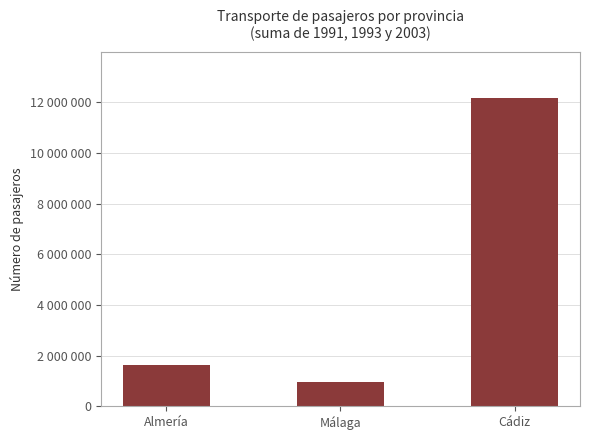

Rank the categories by value from highest to lowest.

Cádiz, Almería, Málaga